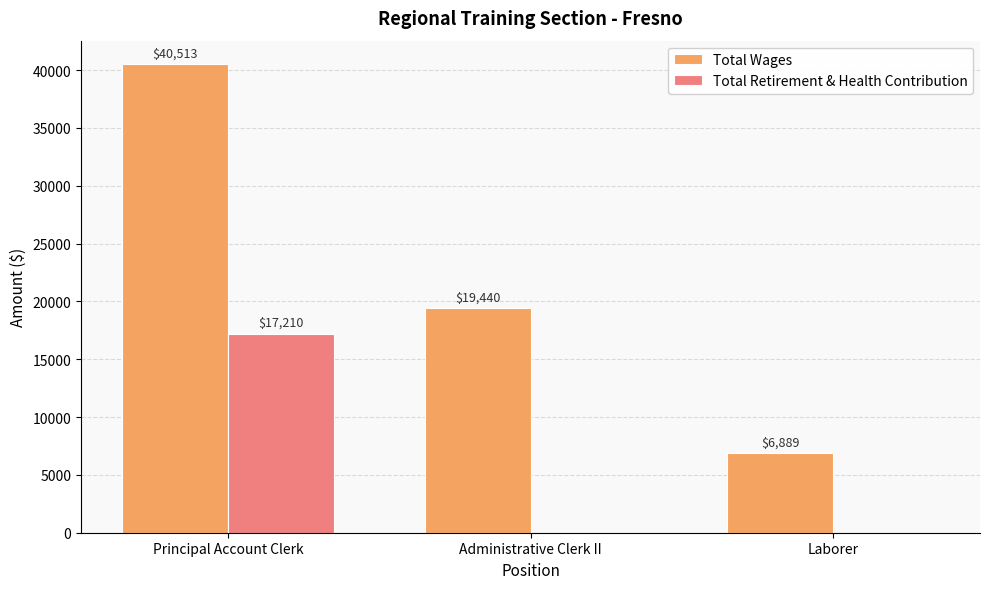

What is the sum of all Total Wages values?

66842